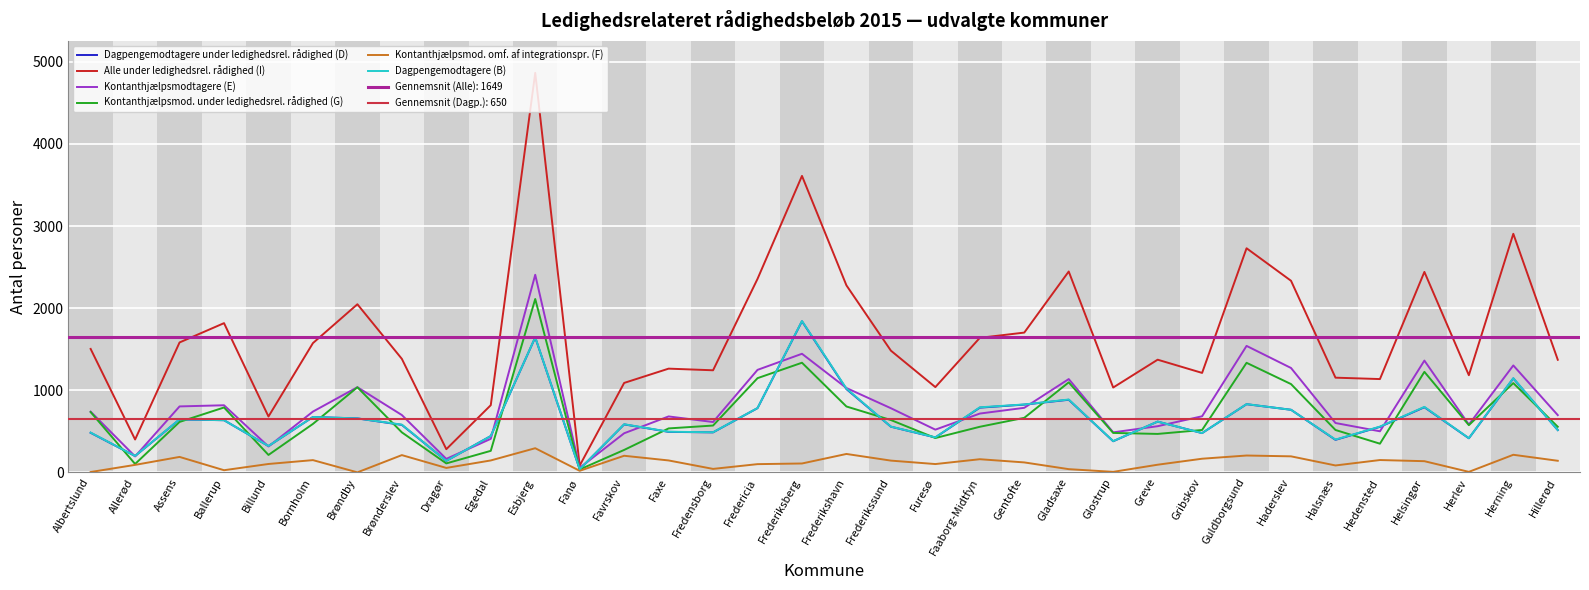

Rank the series by their maximum value, from lowest to highest.

Kontanthjælpsmod. omf. af integrationspr. (F), Dagpengemodtagere under ledighedsrel. rådighed (D), Dagpengemodtagere (B), Kontanthjælpsmod. under ledighedsrel. rådighed (G), Kontanthjælpsmodtagere (E), Alle under ledighedsrel. rådighed (I)